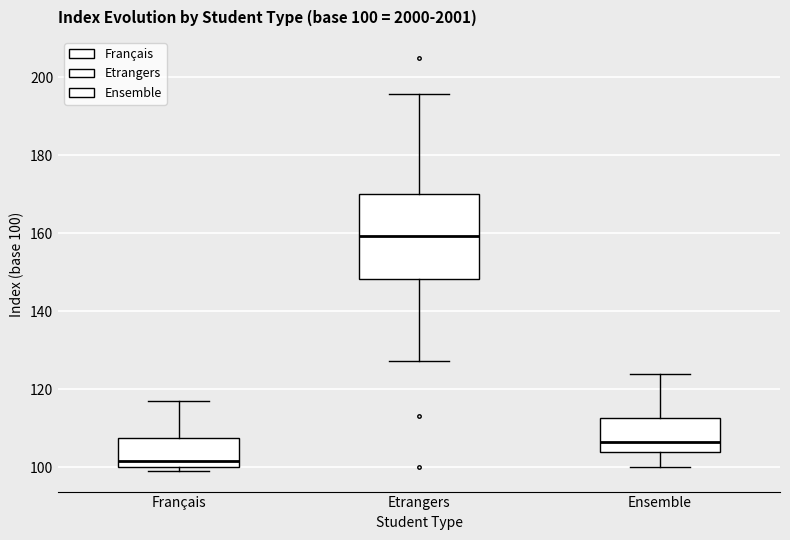

Which box is the tallest, from its lower edge to its upper edge?

Etrangers